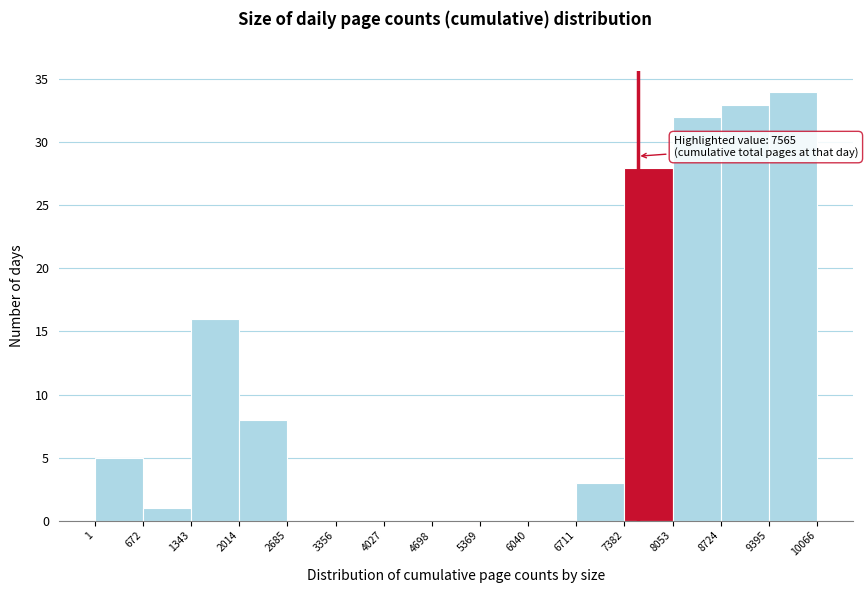

Which range on the x-axis has the tallest bar?

9395 to 10066